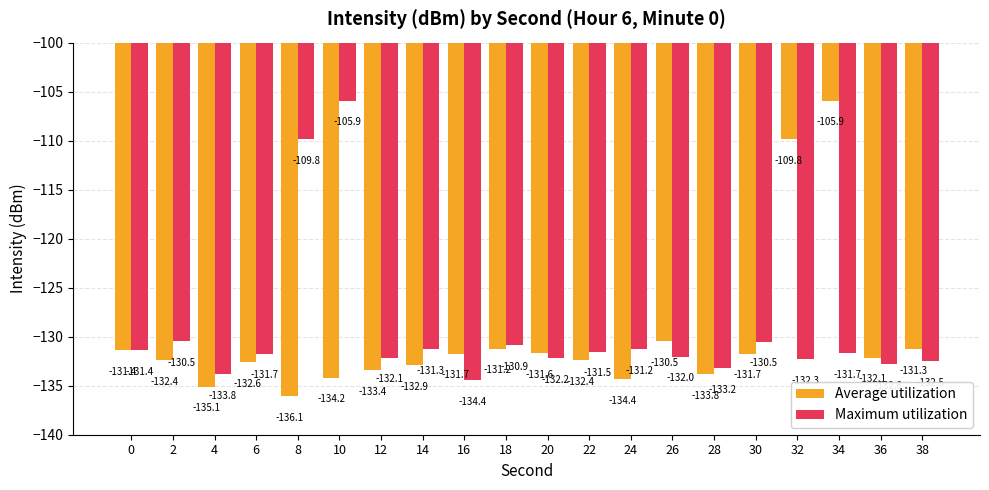

What is the difference between the maximum and minimum values in the Average utilization series?

30.2